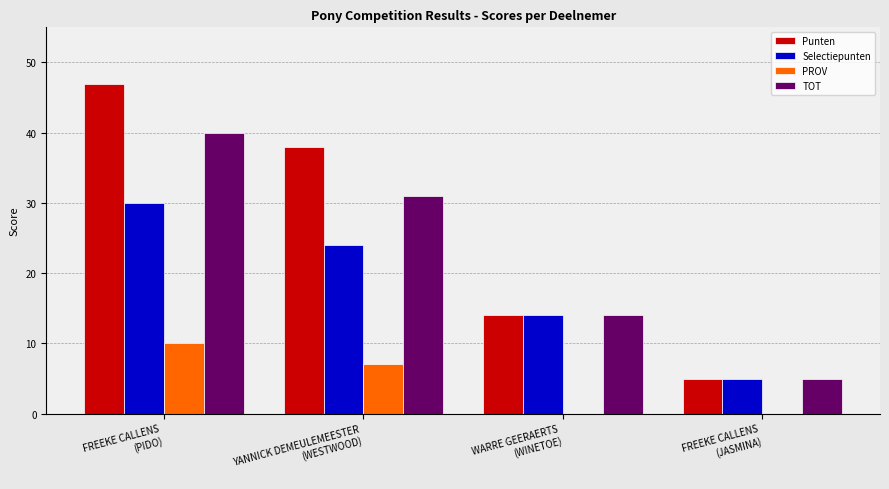

Which series has the largest total across all categories?

Punten